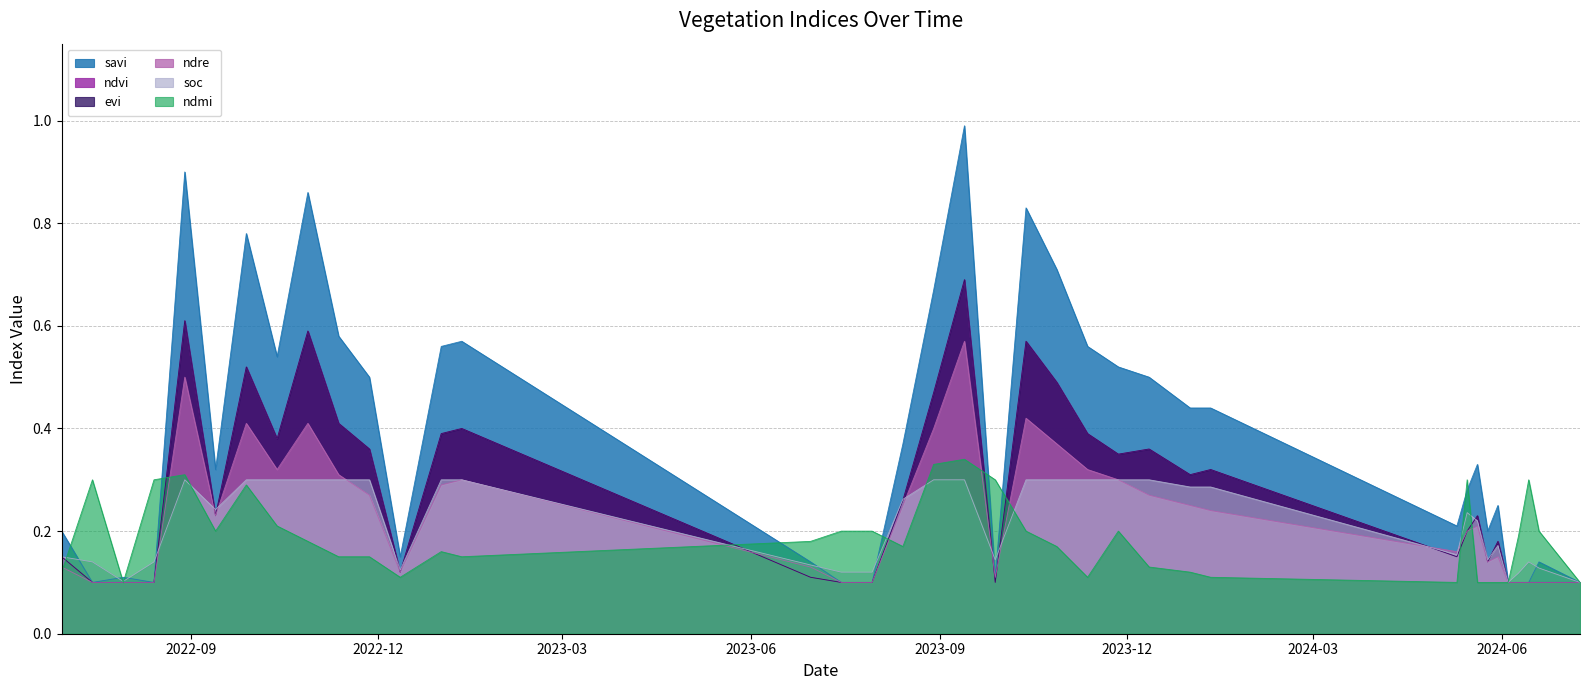

True or false: ndvi and savi cross at least once.

False